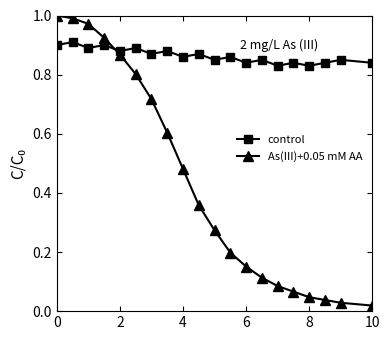

Which series ends up on top after the final intersection of As(III)+0.05 mM AA and control?

control